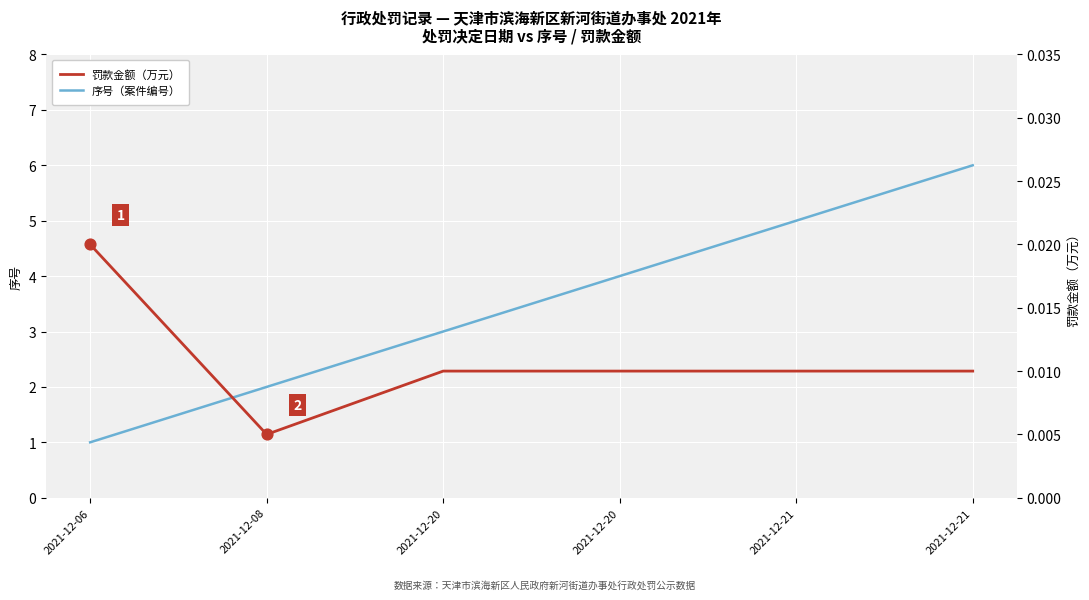

Which series reaches the minimum Y coordinate?

罚款金额（万元）